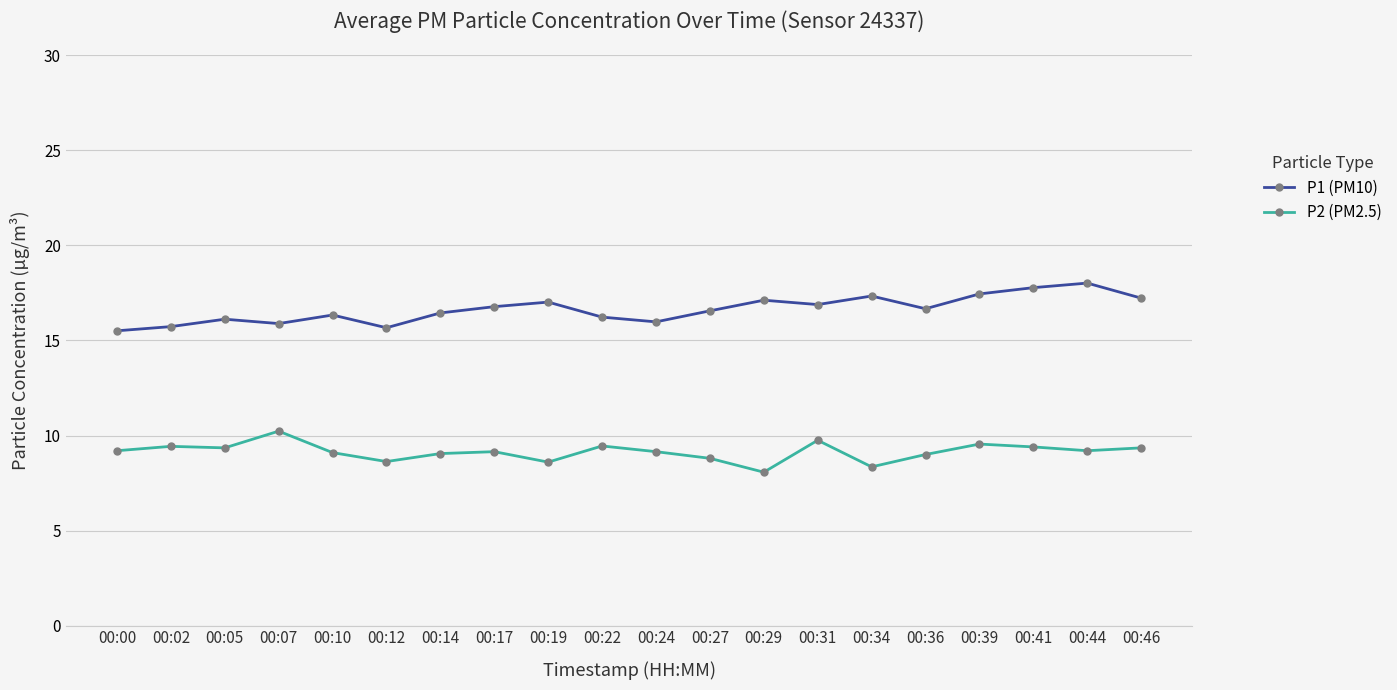

What is the spread (max minus min) of values at 00:07?

5.7